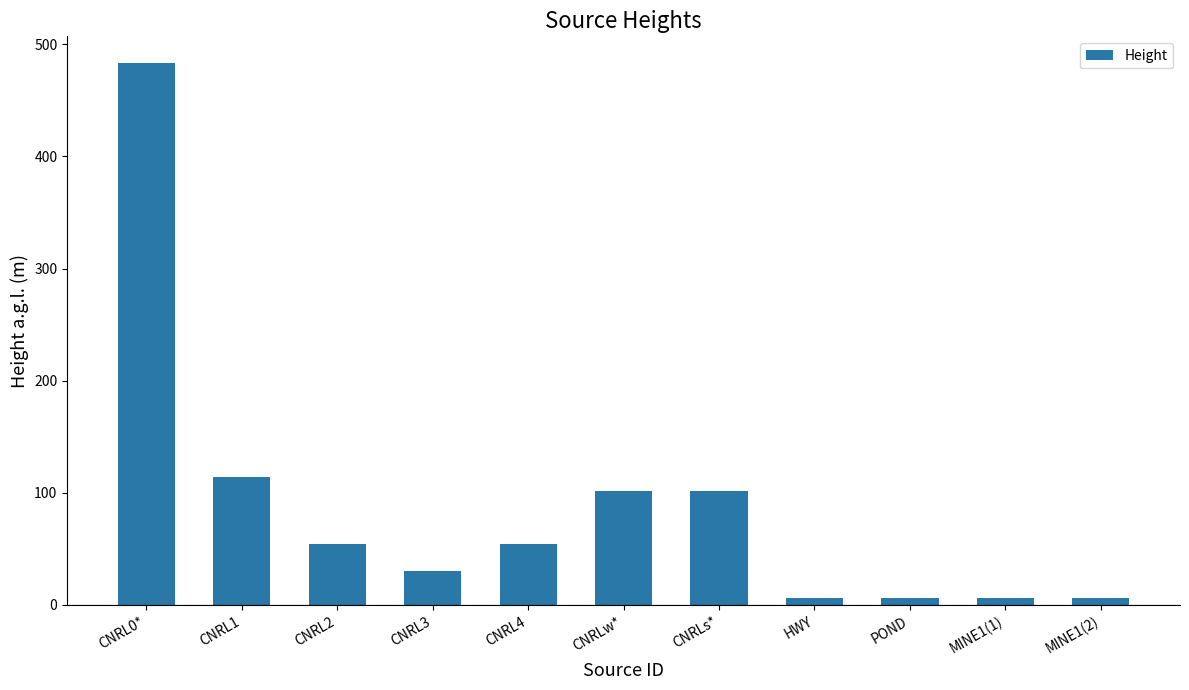

What is the difference between the values at HWY and CNRL4?

48